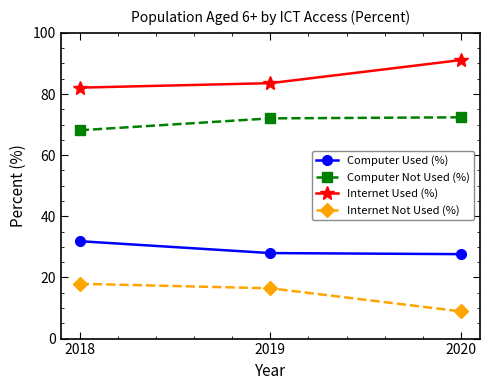

Read the Computer Not Used (%) value at 2018.

68.1